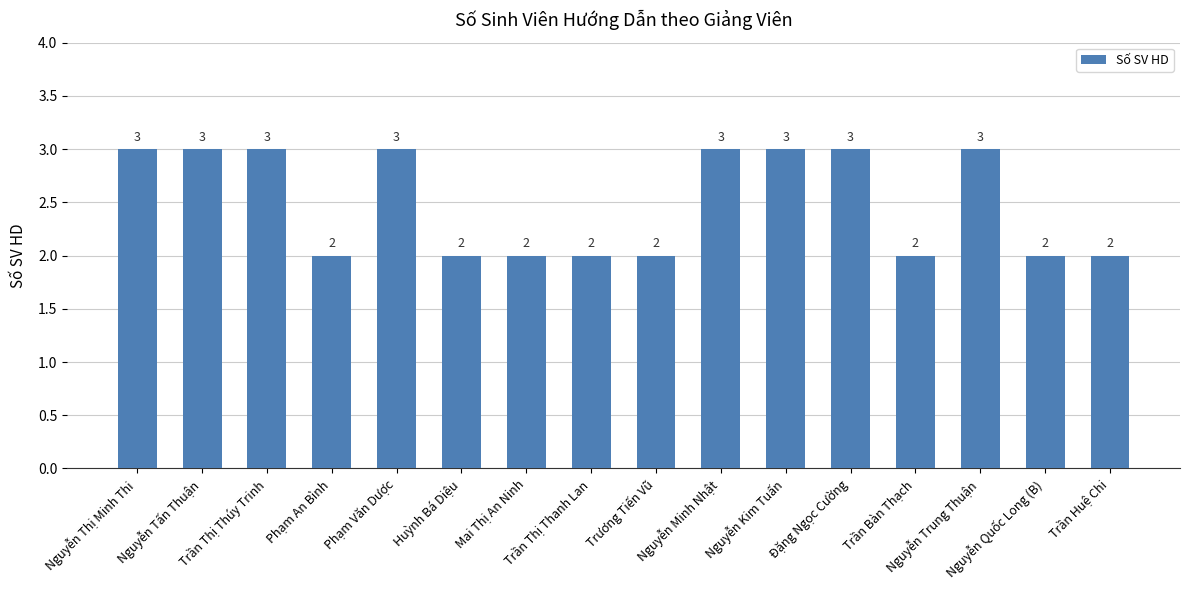

Are the bars horizontal?

No